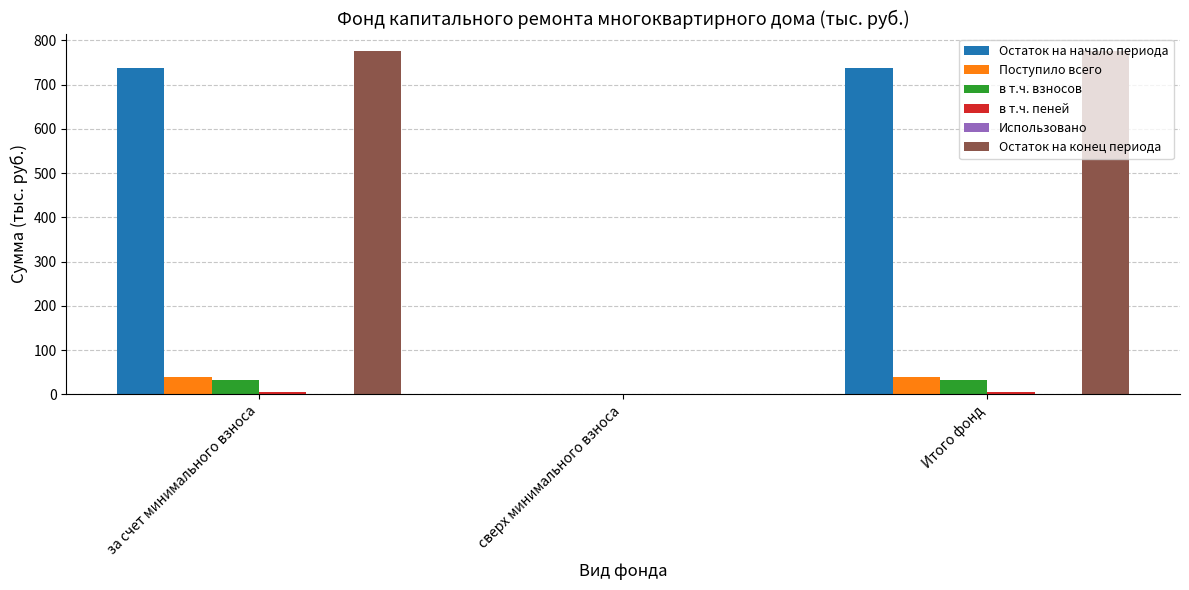

The value of Поступило всего at Итого фонд is 64.5. True or false?

False